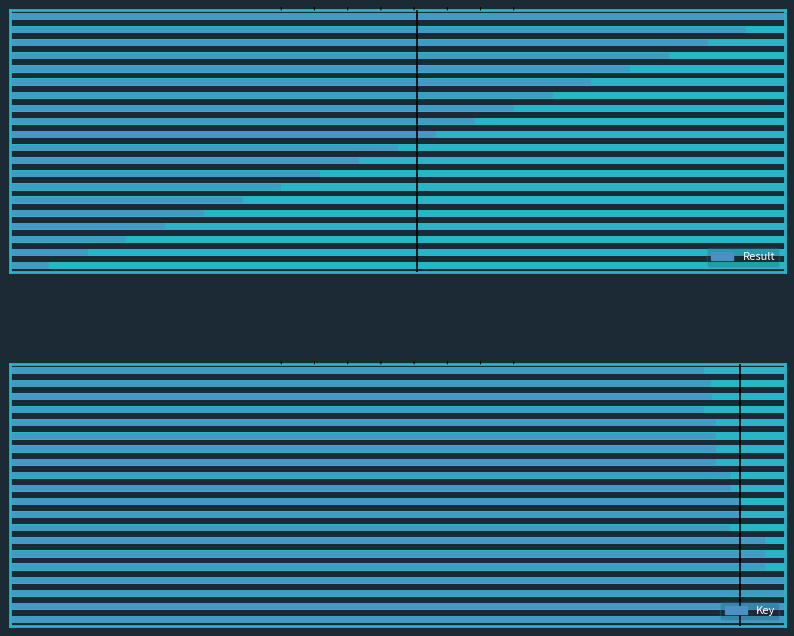

What is the sum of the Result values at 13 and 5?

1.0